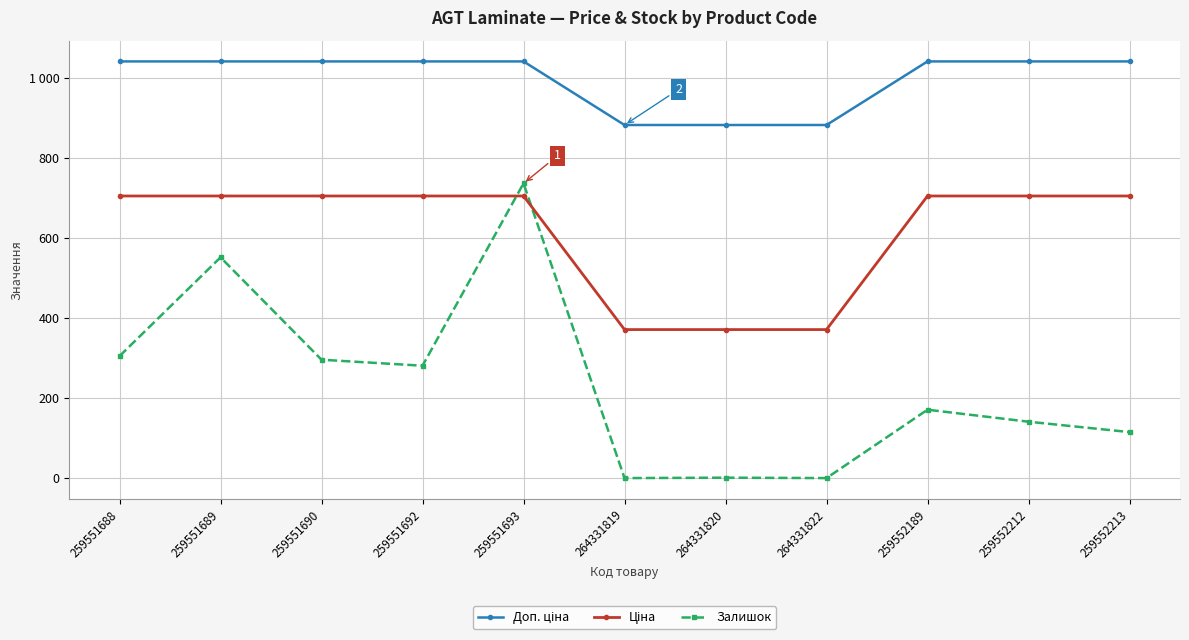

True or false: Ціна and Залишок cross at least once.

True